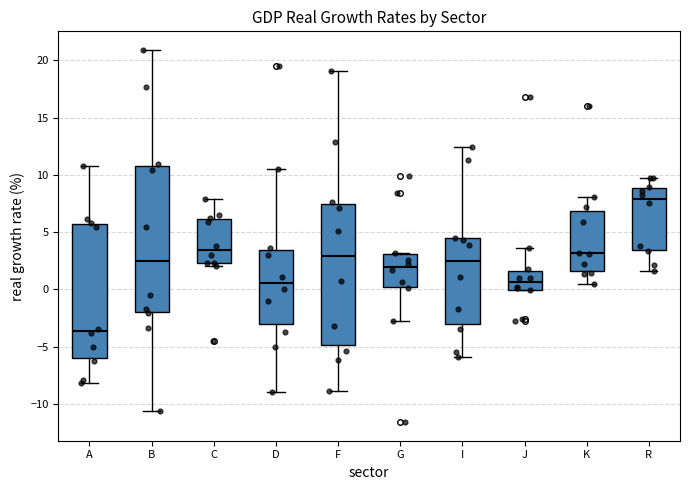

Reading left to right, read every box against the y-axis: the position of its median line, the range the box covers, and the ends of its whiskers. The values are not printed on the chart, so give them approximately, as read against the axis.

A: median -3.5, box -6.0 to 5.5, whiskers -8.0 to 11.0
B: median 2.5, box -2.0 to 11.0, whiskers -10.5 to 21.0
C: median 3.5, box 2.5 to 6.0, whiskers 2.0 to 8.0
D: median 0.5, box -3.0 to 3.5, whiskers -9.0 to 10.5
F: median 3.0, box -5.0 to 7.5, whiskers -9.0 to 19.0
G: median 2.0, box 0.0 to 3.0, whiskers -3.0 to 3.0
I: median 2.5, box -3.0 to 4.5, whiskers -6.0 to 12.5
J: median 0.5, box 0.0 to 1.5, whiskers 0.0 to 3.5
K: median 3.0, box 1.5 to 7.0, whiskers 0.5 to 8.0
R: median 8.0, box 3.5 to 9.0, whiskers 1.5 to 9.5